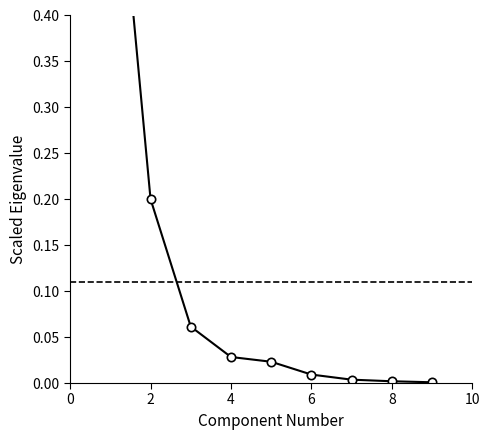

Does the chart have visible grid lines?

No